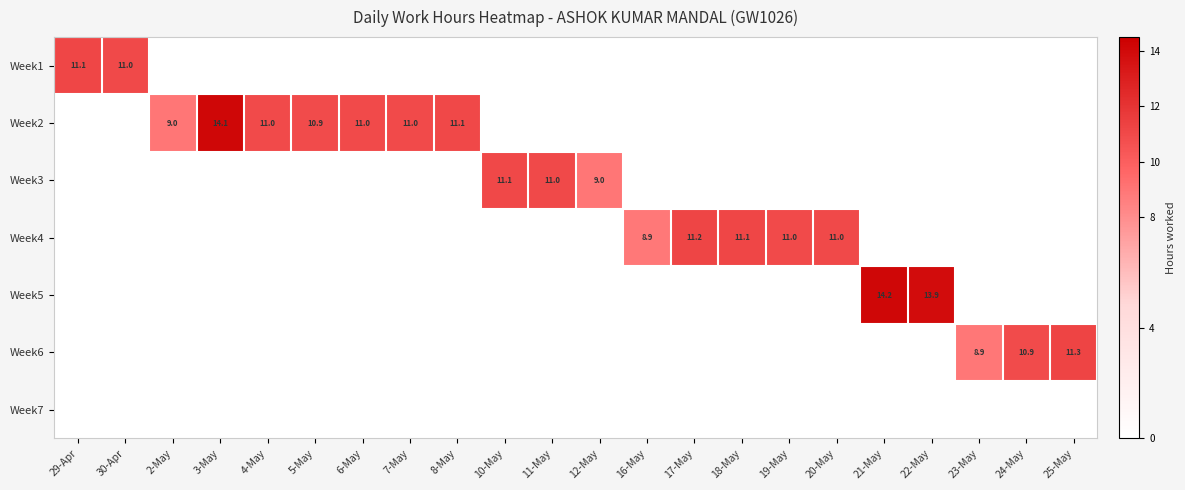

The value of Week5 at 21-May is 14.2. True or false?

True